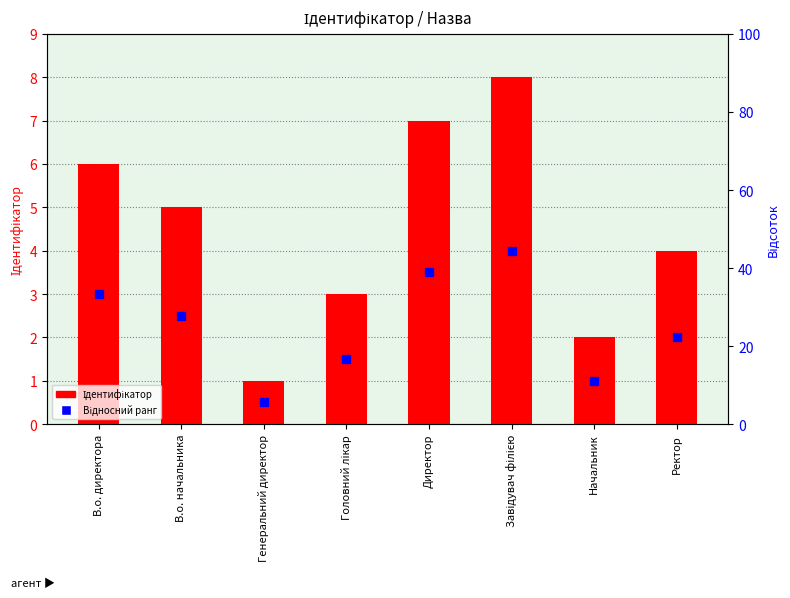

Are the bars grouped side by side (vs. stacked)?

No